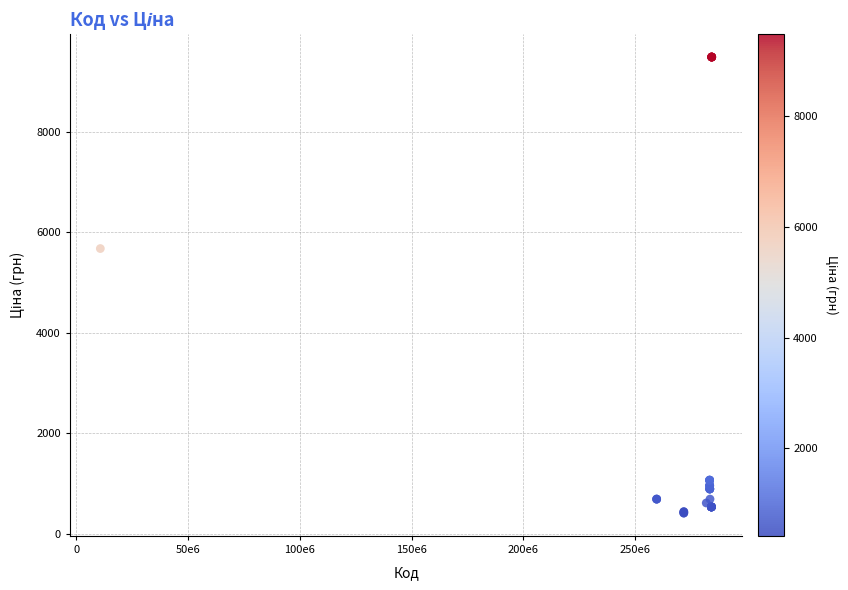

What Y value in the scatter plot is closest to 4948?

5673.8